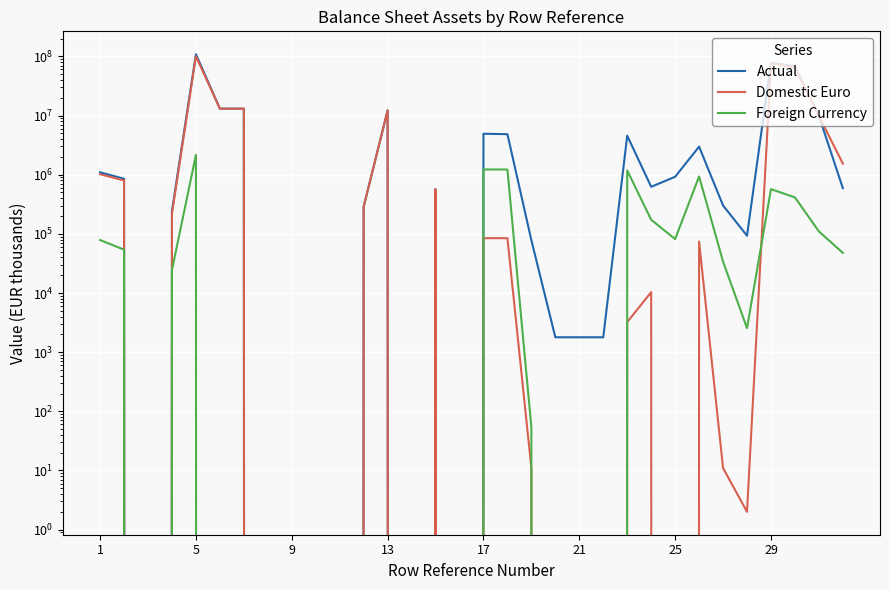

The value of Domestic Euro at 21 is 0. True or false?

True